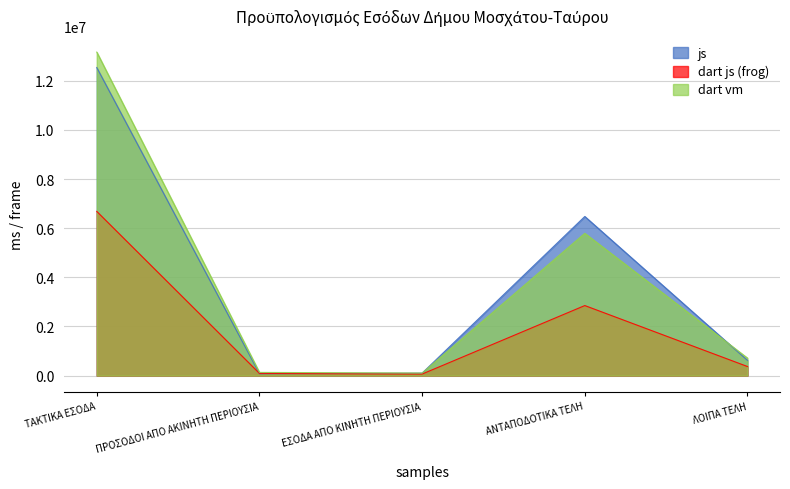

What is the label of the 5th point from the right?

ΤΑΚΤΙΚΑ ΕΣΟΔΑ